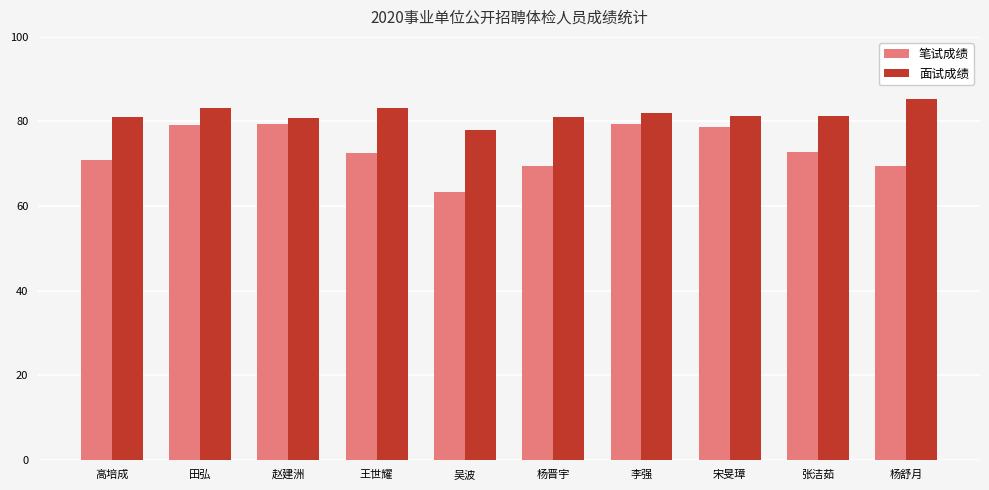

Between 吴波 and 张洁茹, which series saw the biggest shift?

笔试成绩